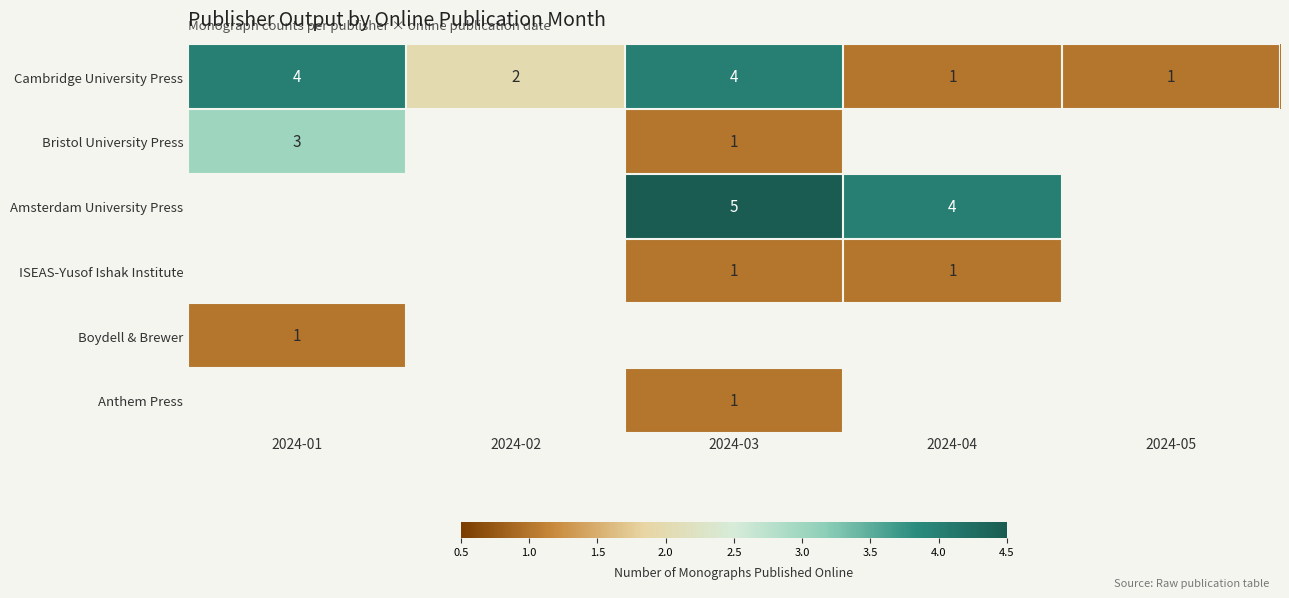

Which has a higher value, 2024-04 or 2024-05?

2024-04